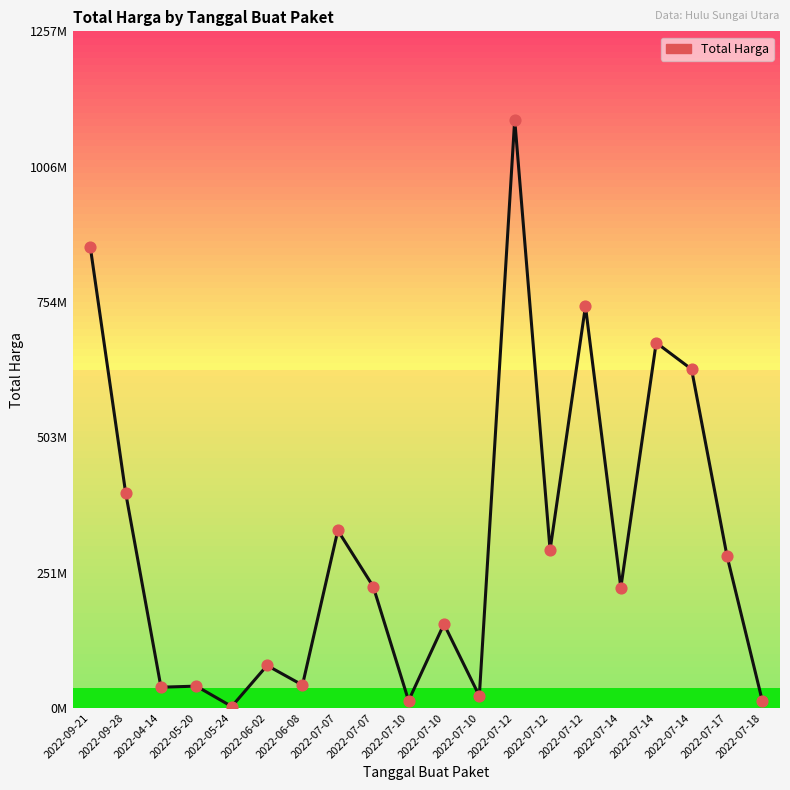

Is this an area chart (filled region under the line)?

Yes